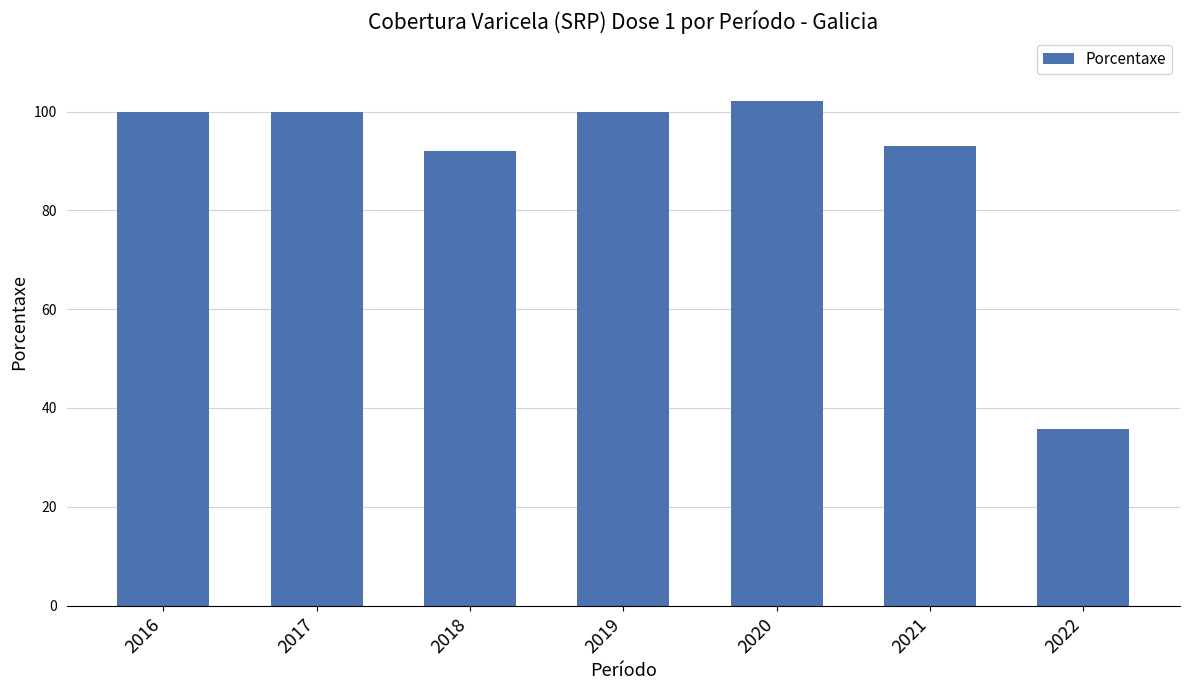

What is the smallest value displayed?

35.8